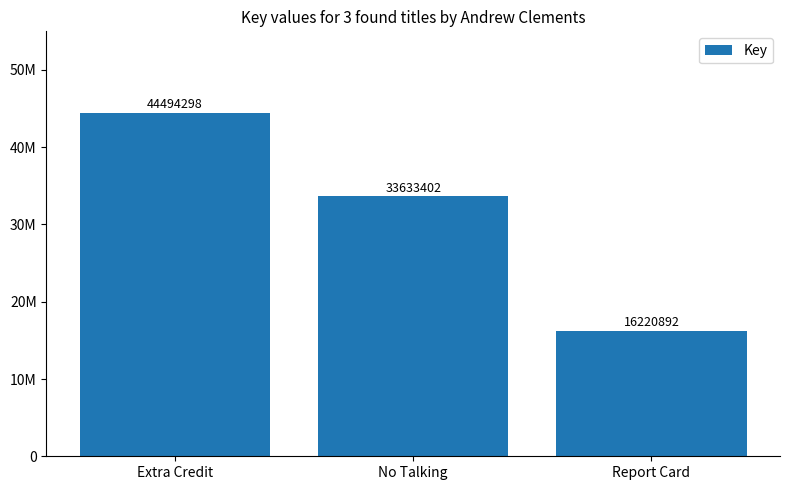

Reading left to right, transcribe all the data shown in this chart.

Extra Credit=44494298	No Talking=33633402	Report Card=16220892